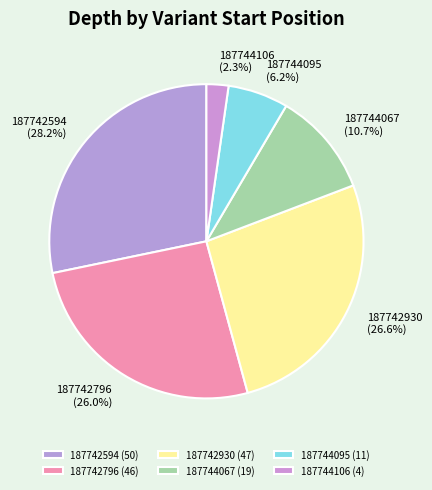

How many slices are in this pie chart?

6